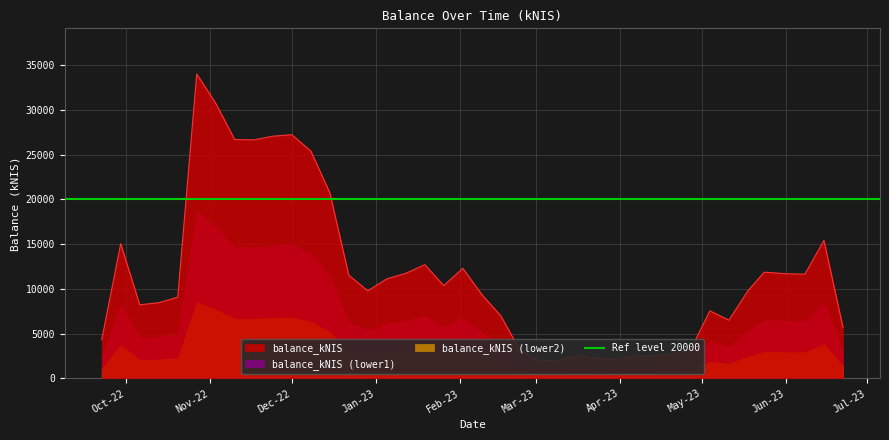

True or false: the data shows 10376.4 at 2023-01-26.

True